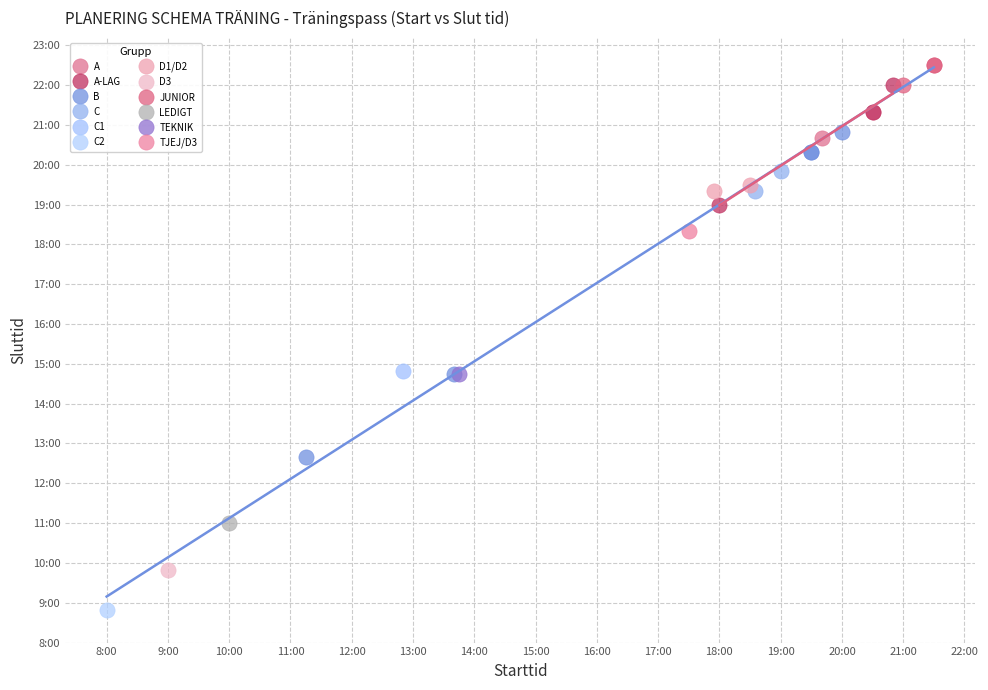

What are all the series names shown in the legend?

A, A-LAG, B, C, C1, C2, D1/D2, D3, JUNIOR, LEDIGT, TEKNIK, TJEJ/D3